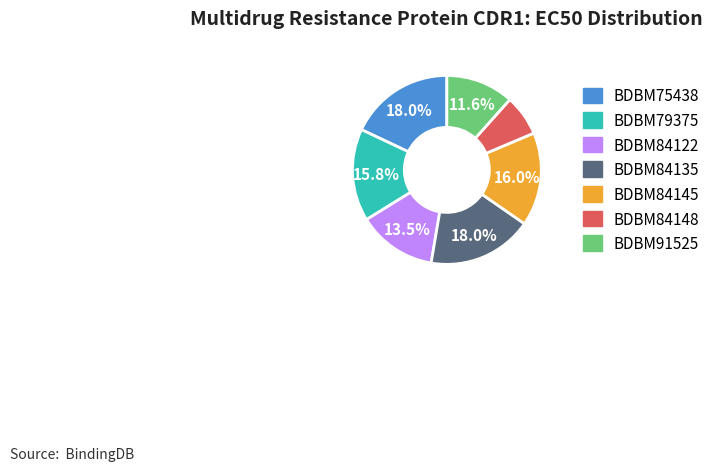

How many segments does this pie chart have?

7